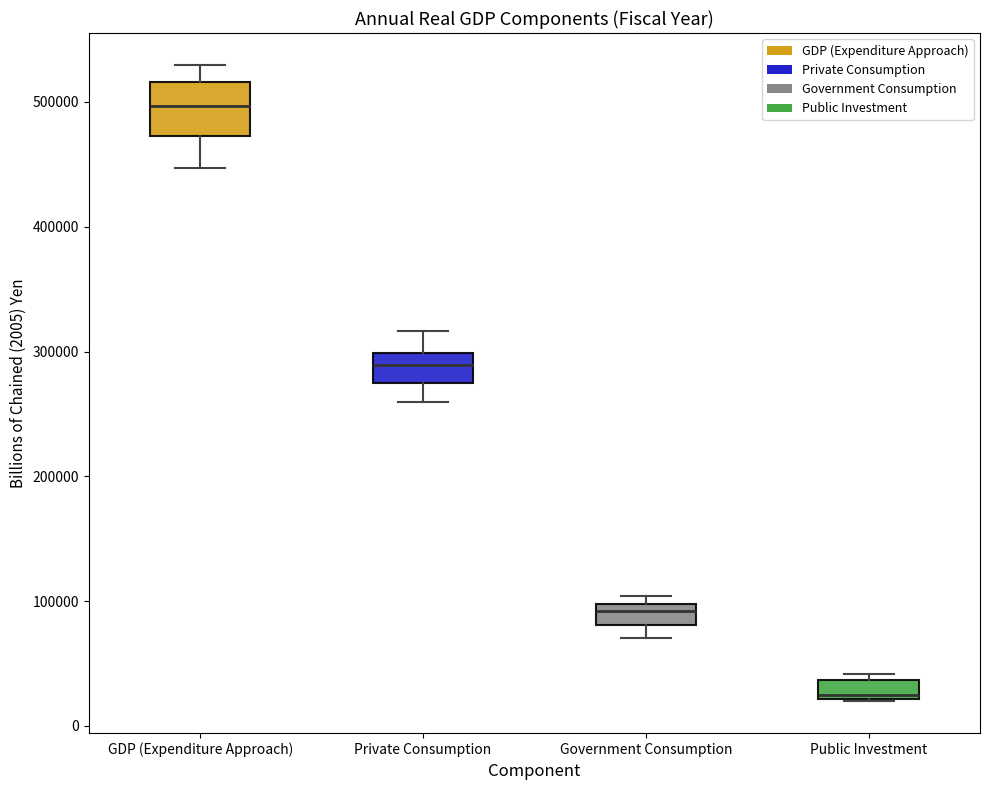

Where does the median line of the box for Private Consumption sit on the y-axis? The values are not printed on the chart, so give them approximately, as read against the axis.

290000